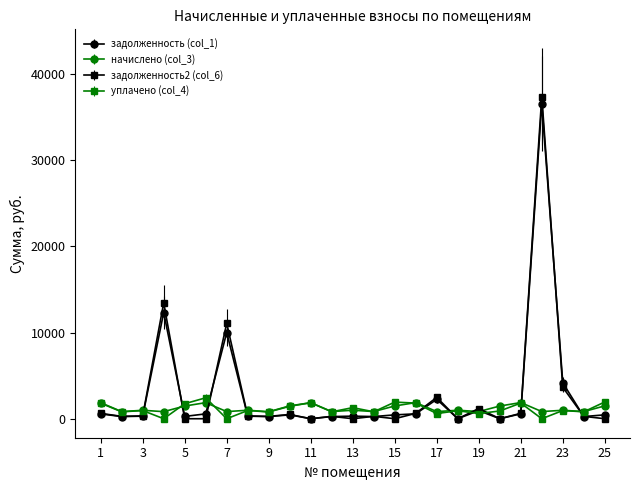

What is the maximum value for задолженность (col_1)?

36548.1